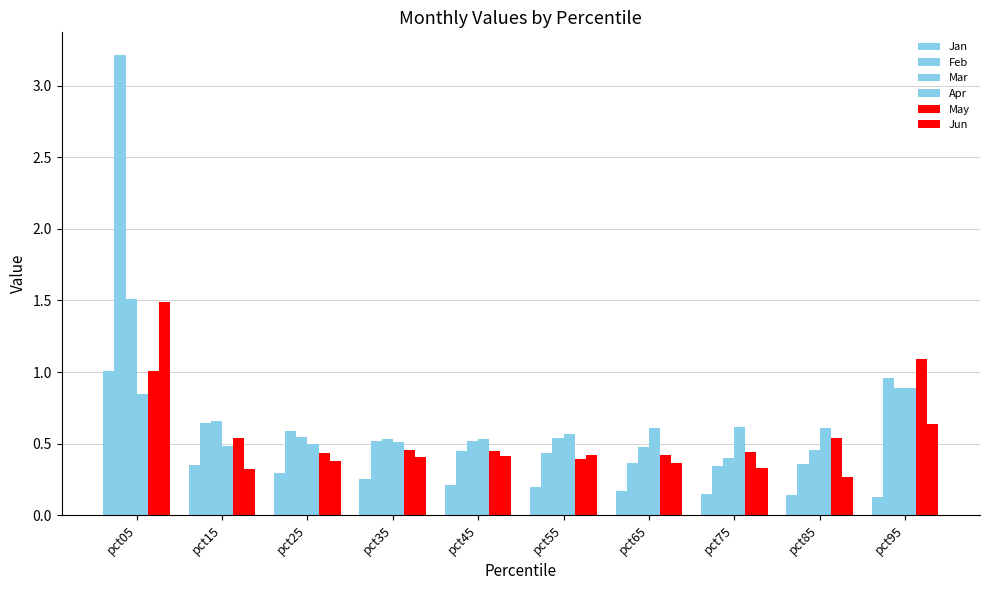

What is the difference between the May values at pct15 and pct35?

0.1